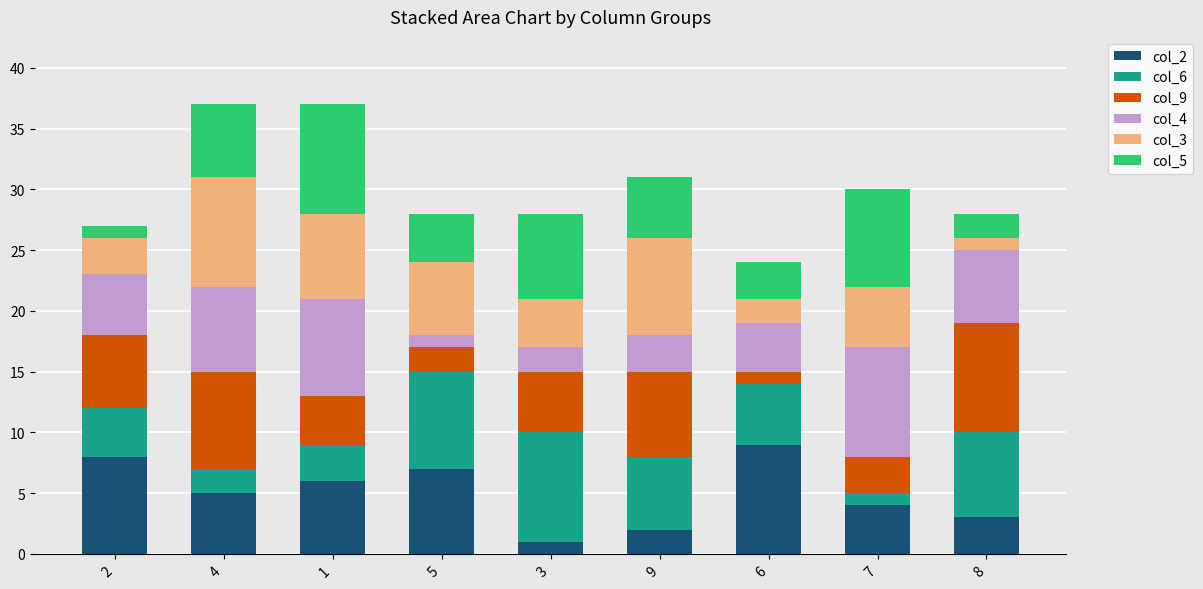

At which label does col_2 reach its peak?

6